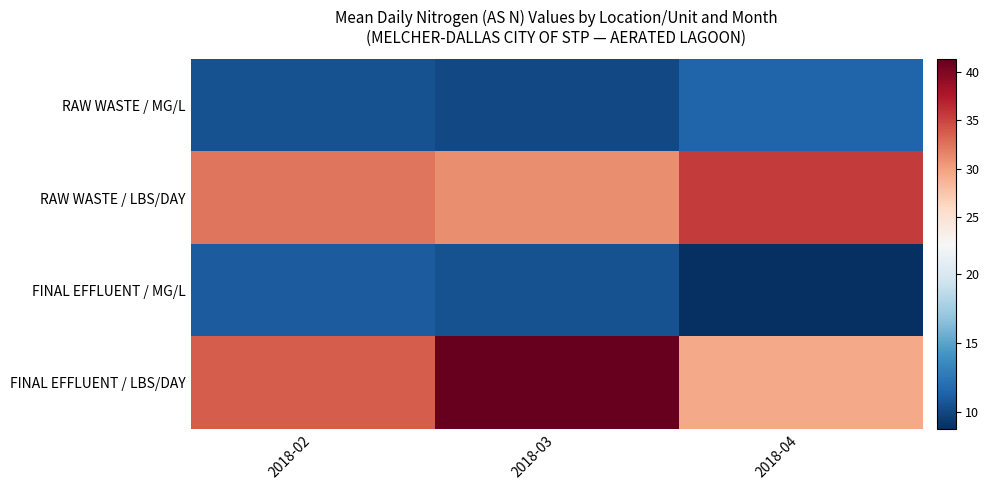

Which category has the lowest value across all series?

2018-04